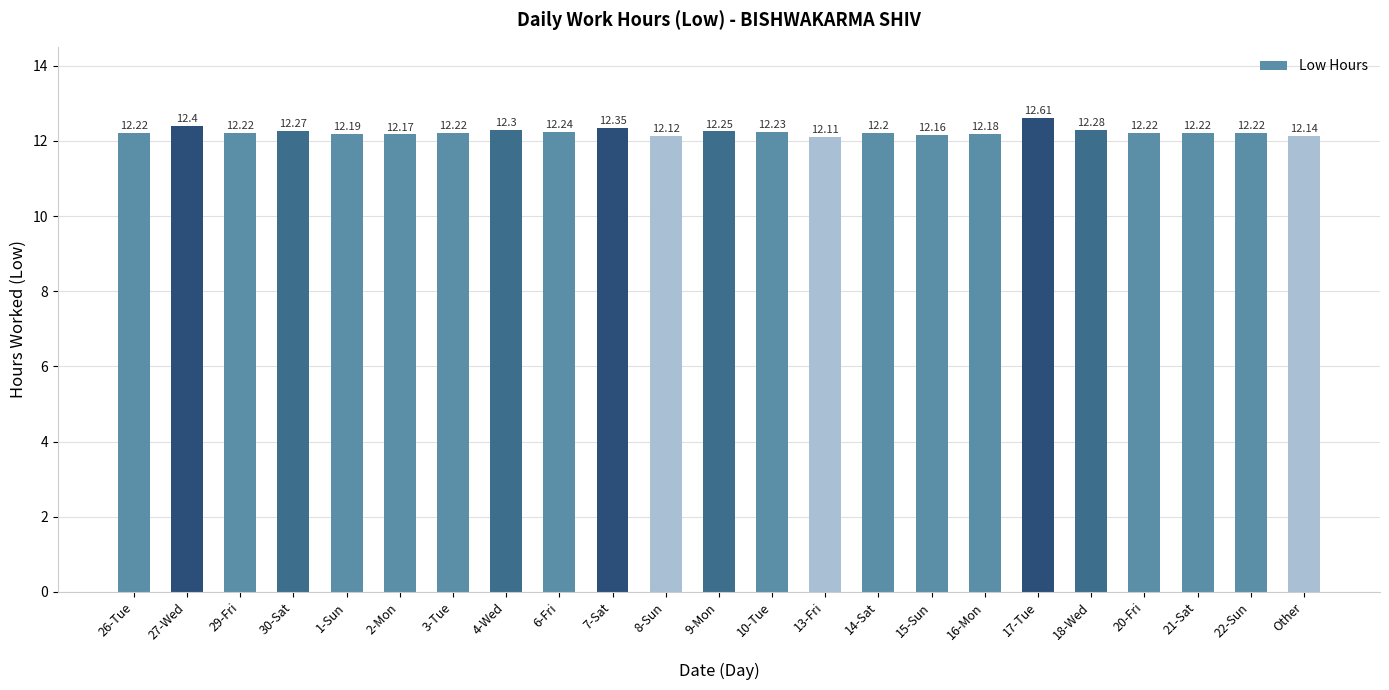

What is the difference between the maximum and minimum values?

0.5